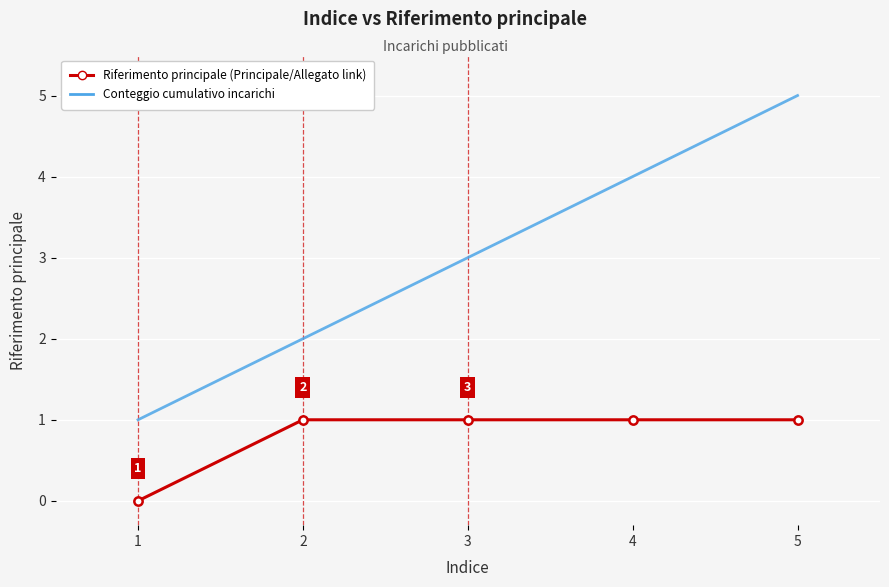

The Conteggio cumulativo incarichi series shows 1 at 3. True or false?

False